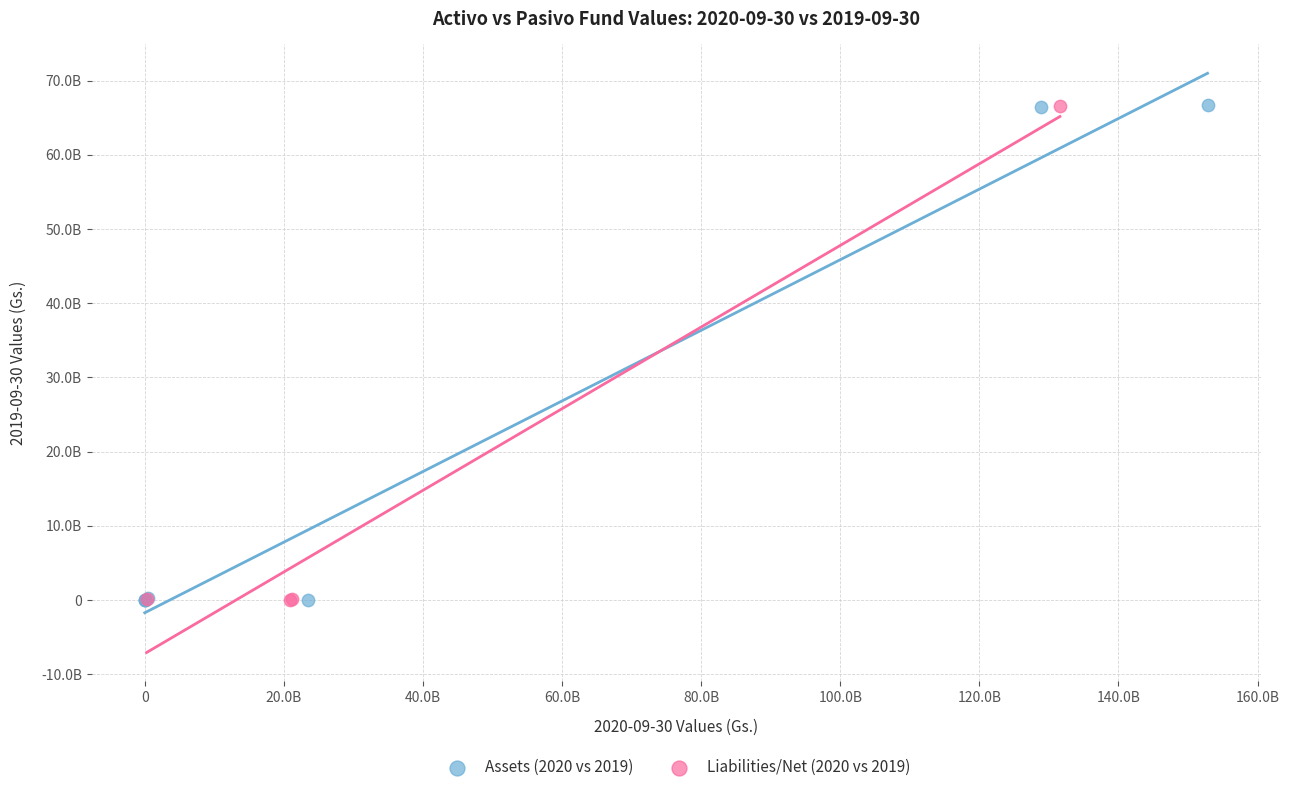

What are all the series names shown in the legend?

Assets (2020 vs 2019), Liabilities/Net (2020 vs 2019)